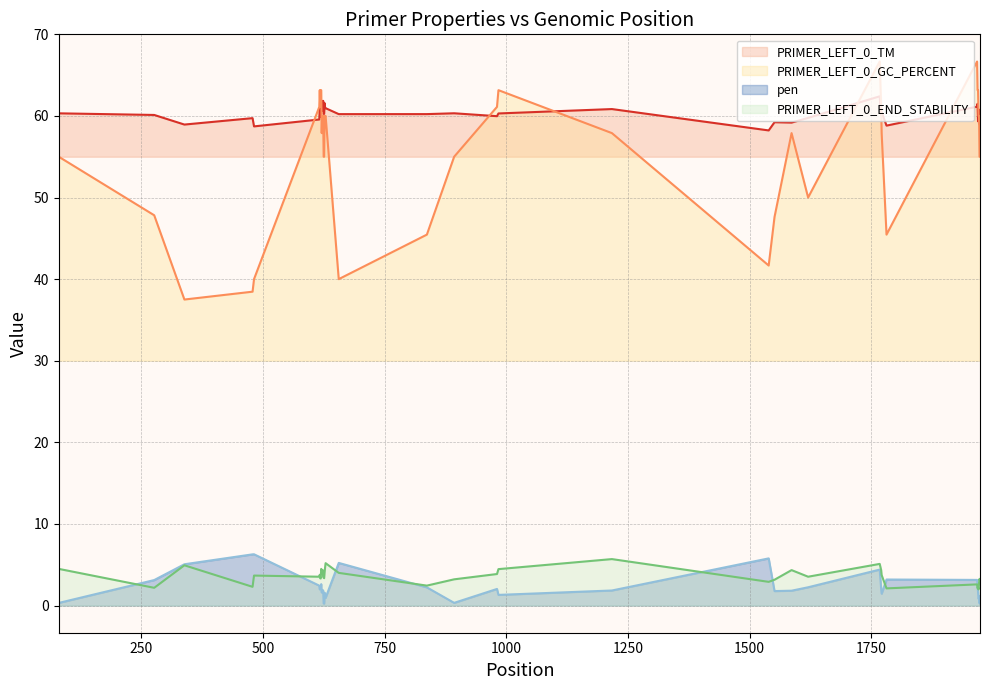

True or false: PRIMER_LEFT_0_TM and PRIMER_LEFT_0_END_STABILITY cross at least once.

False